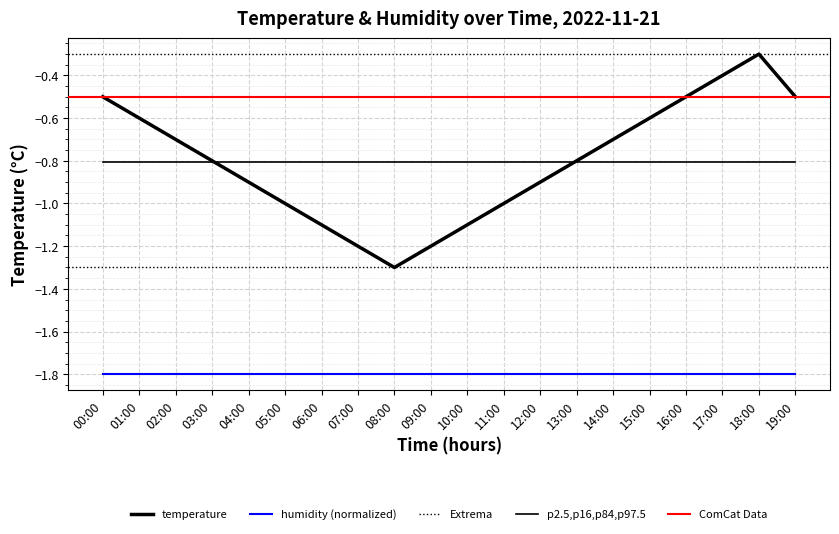

What is the value of the 12th point from the left?

-1.0